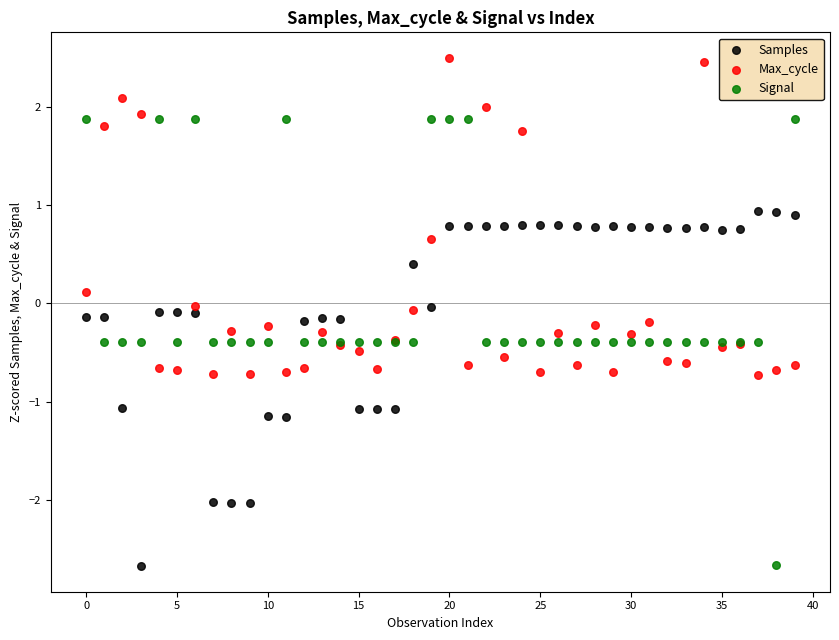

Which series reaches the maximum Y coordinate?

Max_cycle